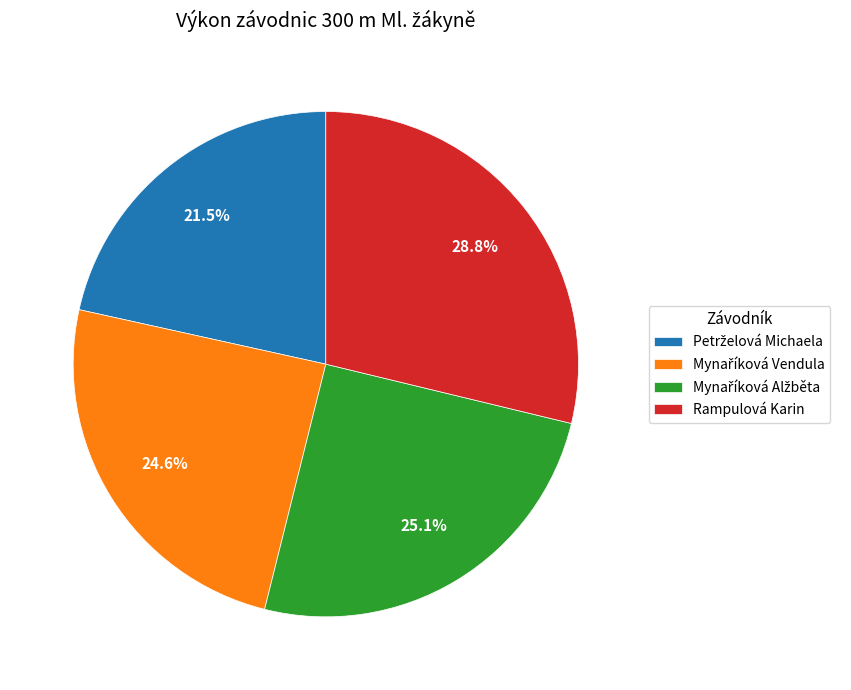

Is there a majority slice in this chart?

No